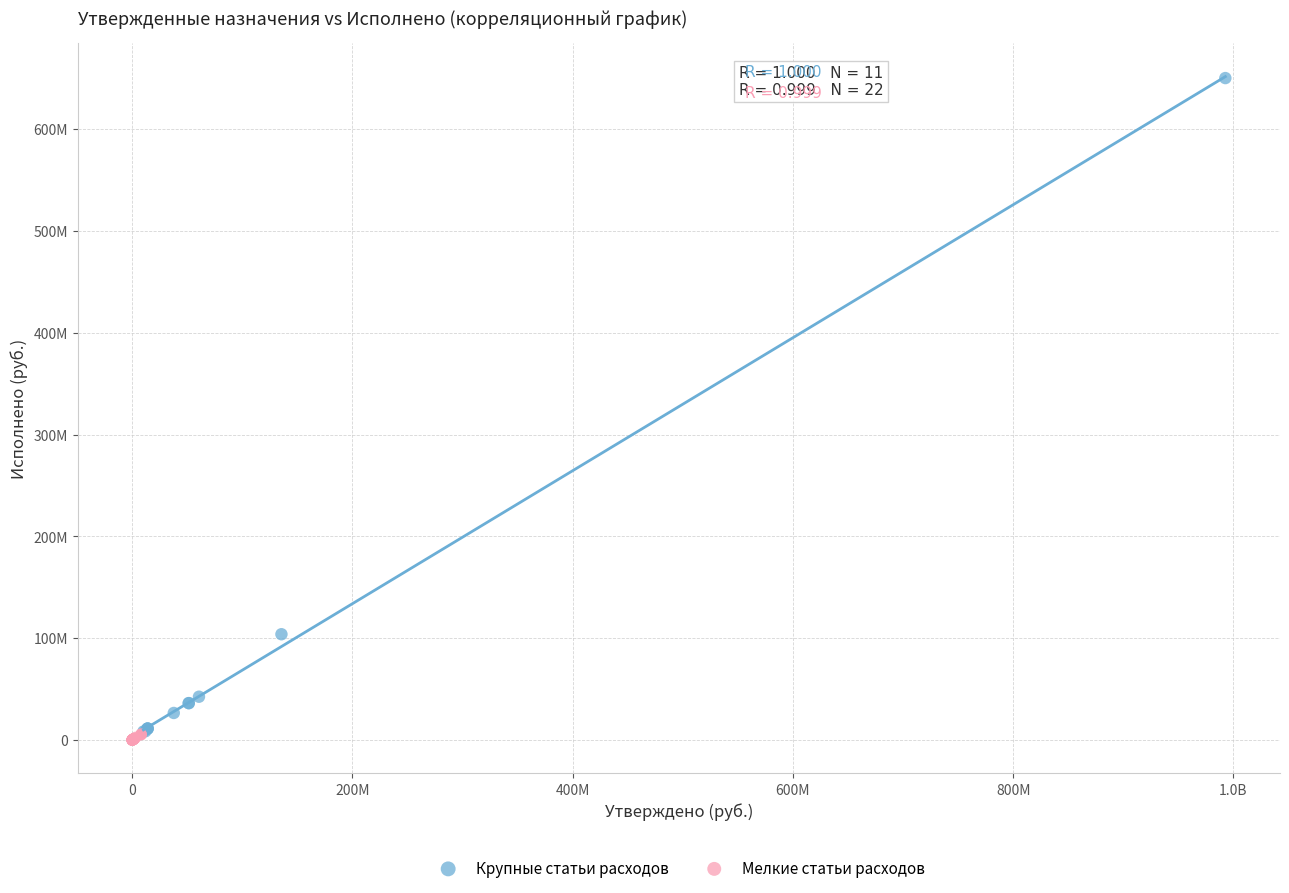

Which series has the widest spread of Y values?

Крупные статьи расходов